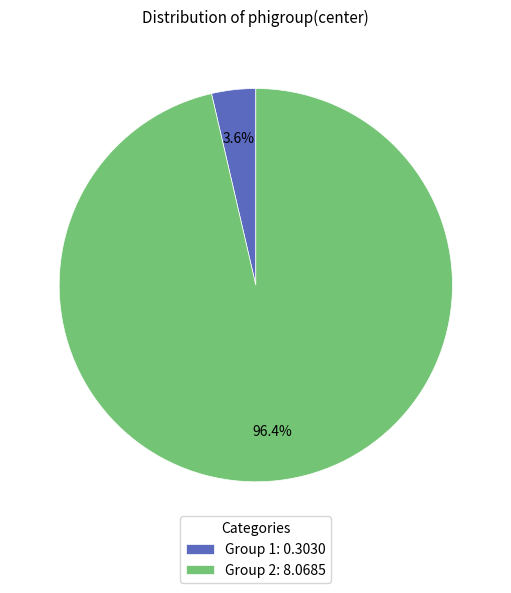

To the nearest percent, what is the difference between the largest and smallest slice percentages?

93%